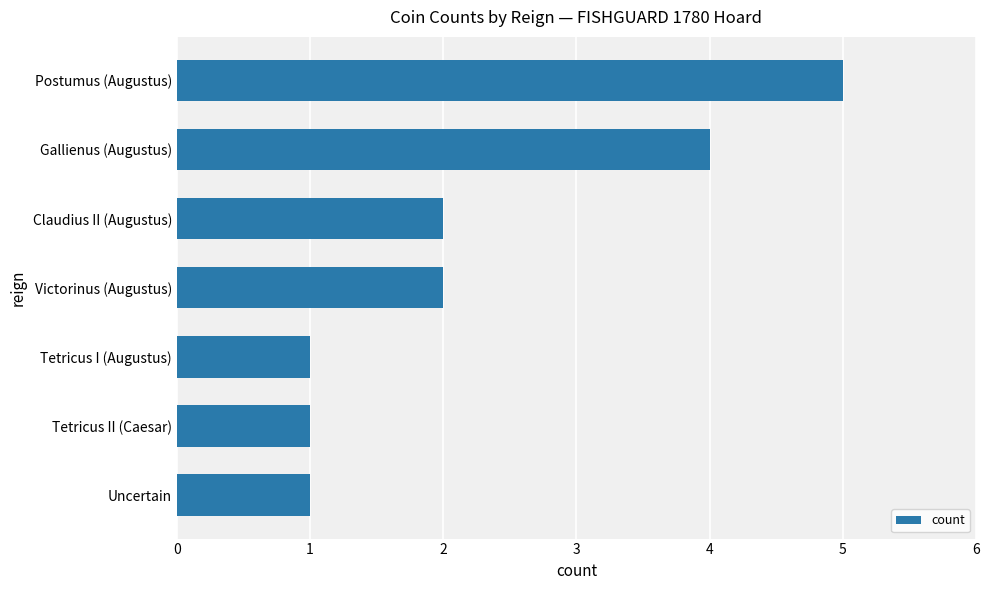

Between Gallienus (Augustus) and Claudius II (Augustus), which is larger?

Gallienus (Augustus)